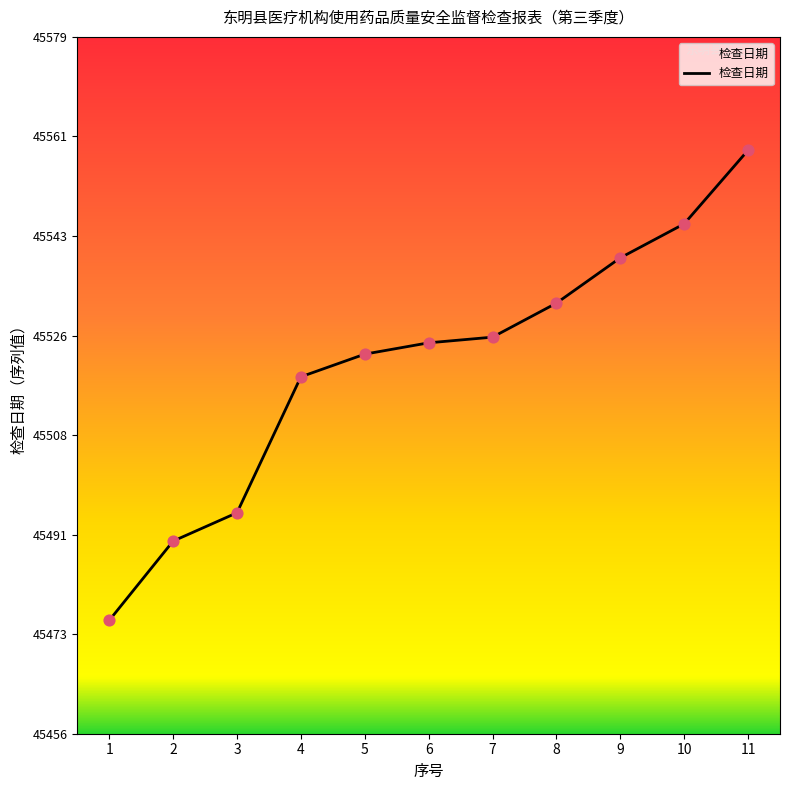

Between 10 and 4, which is larger?

10